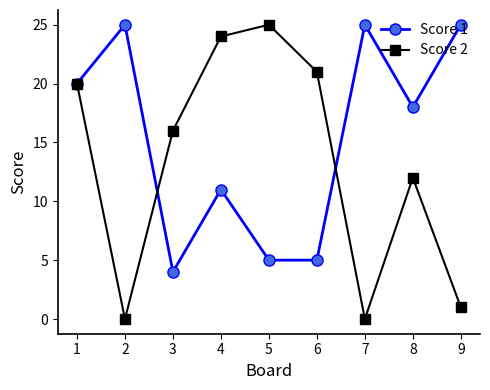

What is the sum of the Score 2 values at 6 and 2?

21